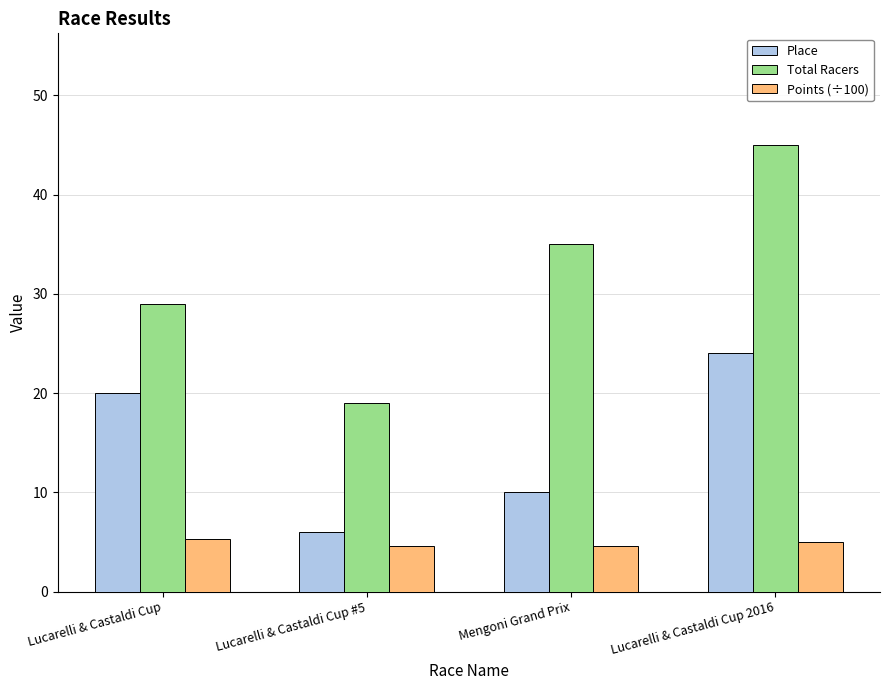

Reading left to right, what are all the values shown in this chart?

Place: Lucarelli & Castaldi Cup=20.0	Lucarelli & Castaldi Cup #5=6.0	Mengoni Grand Prix=10.0	Lucarelli & Castaldi Cup 2016=24.0
Total Racers: Lucarelli & Castaldi Cup=29.0	Lucarelli & Castaldi Cup #5=19.0	Mengoni Grand Prix=35.0	Lucarelli & Castaldi Cup 2016=45.0
Points (÷100): Lucarelli & Castaldi Cup=5.3	Lucarelli & Castaldi Cup #5=4.6	Mengoni Grand Prix=4.6	Lucarelli & Castaldi Cup 2016=5.0